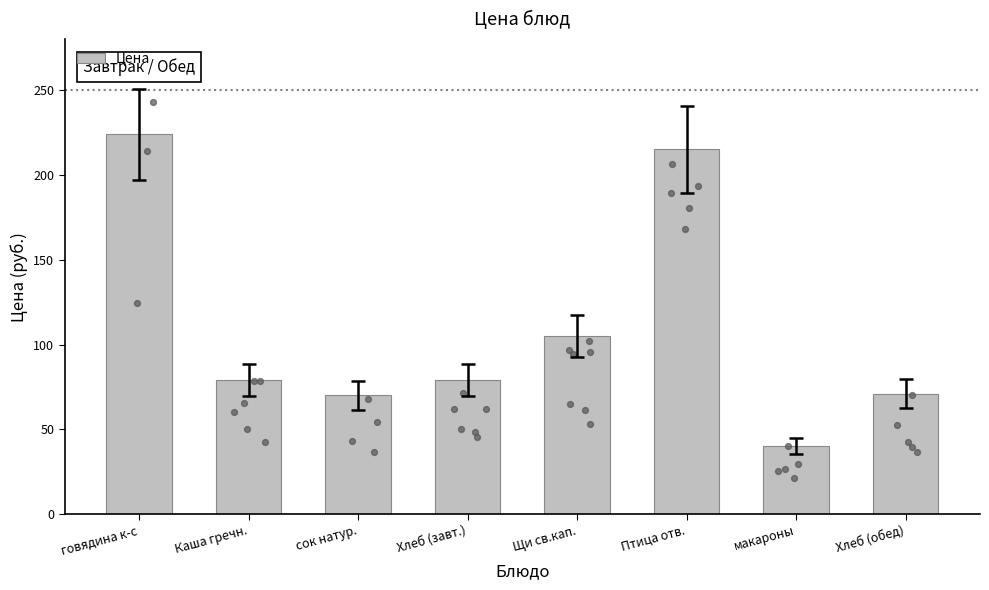

What is the change in value from Хлеб (завт.) to макароны?

-39